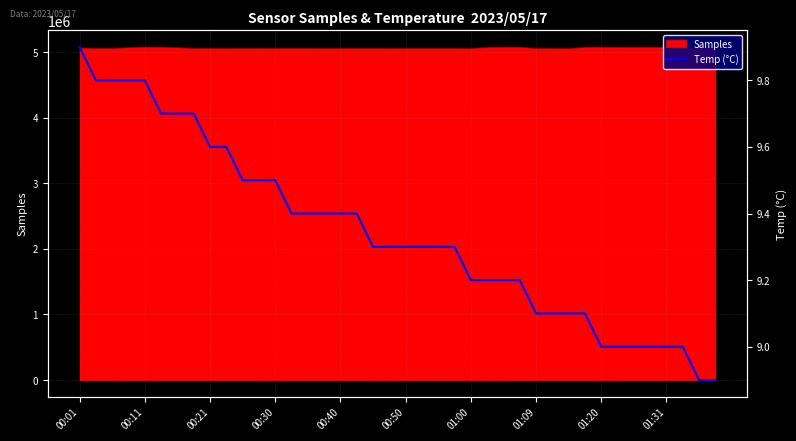

What is the label of the 9th point from the left?

00:21